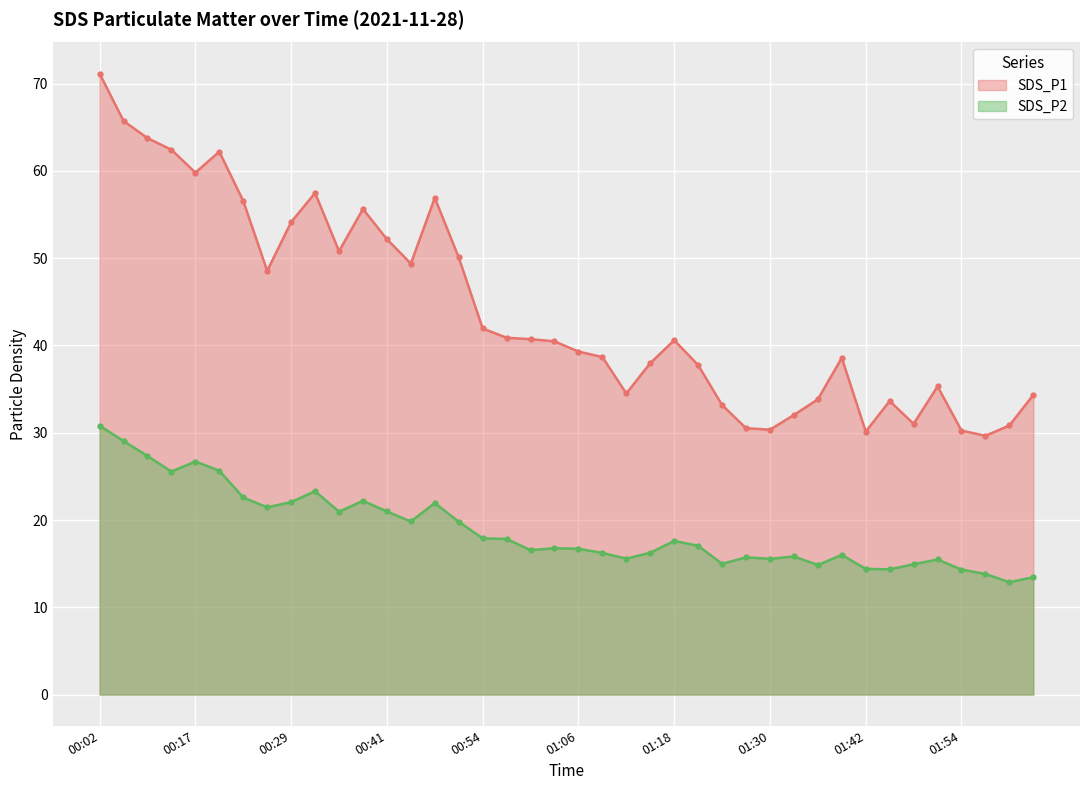

Where is SDS_P1 nearest to the value 50?

00:51